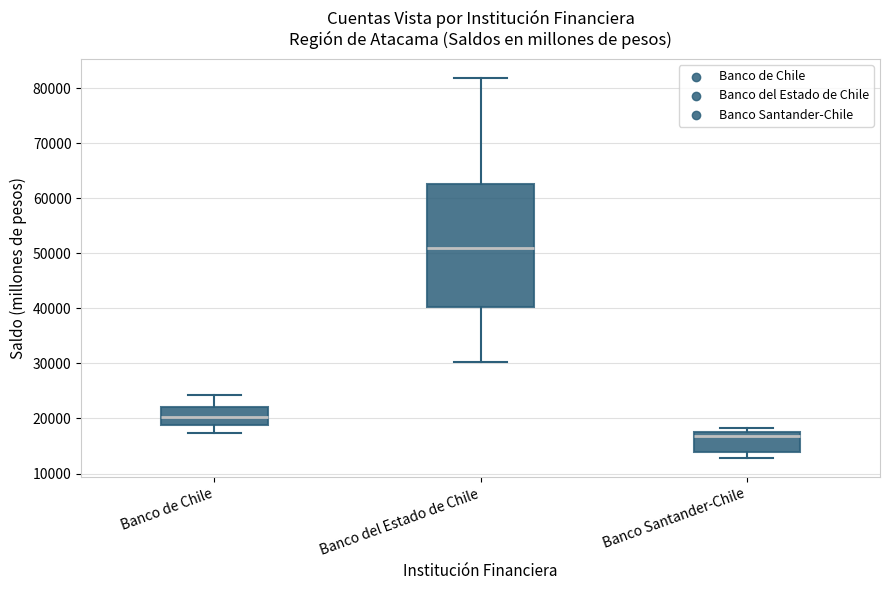

Reading left to right, transcribe this box plot: for each box, give where its median line is, the range the box spans, and where its two whiskers end, as read against the y-axis. The values are not printed on the chart, so give them approximately, as read against the axis.

Banco de Chile: median 20000, box 19000 to 22000, whiskers 17000 to 24000
Banco del Estado de Chile: median 51000, box 40000 to 63000, whiskers 30000 to 82000
Banco Santander-Chile: median 17000 (just below the box's upper edge), box 14000 to 17000, whiskers 13000 to 18000